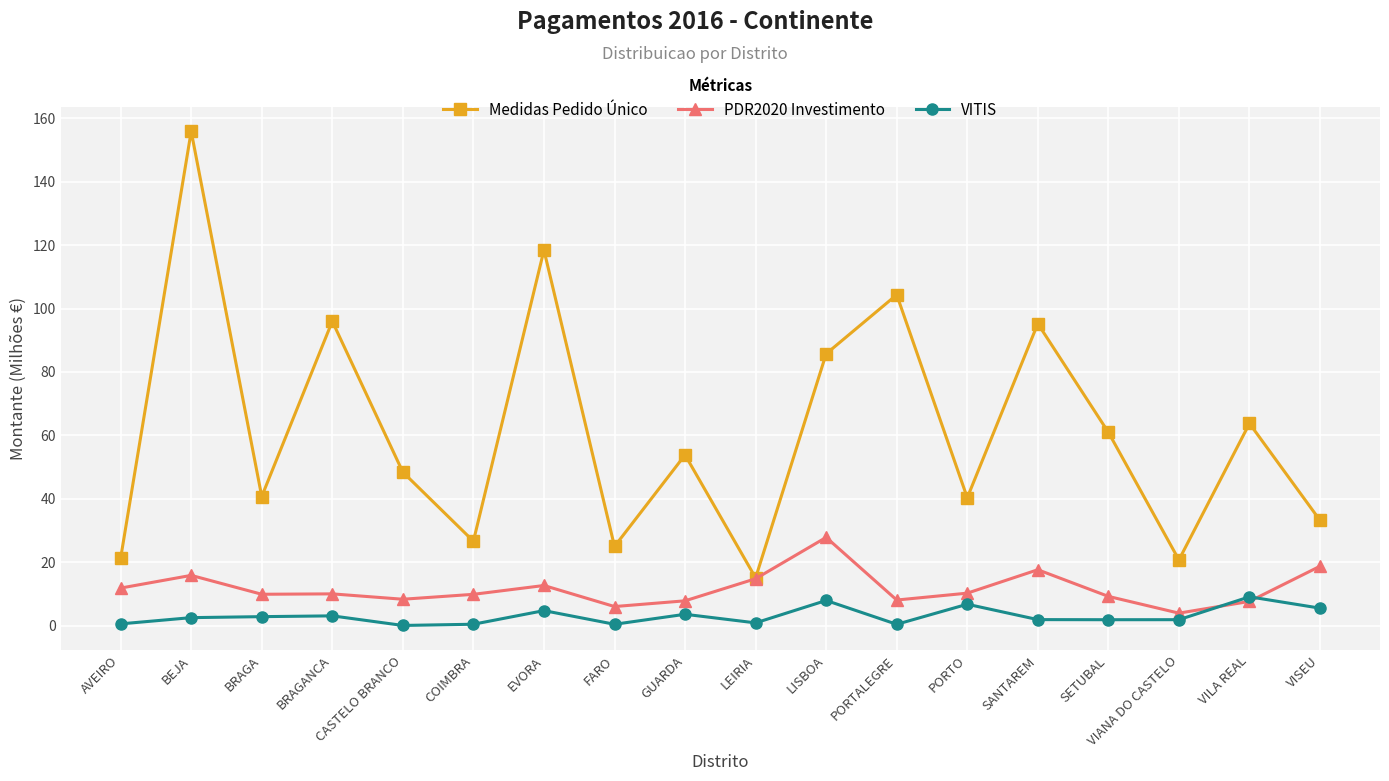

True or false: VITIS has more than 2 interior local peaks.

True